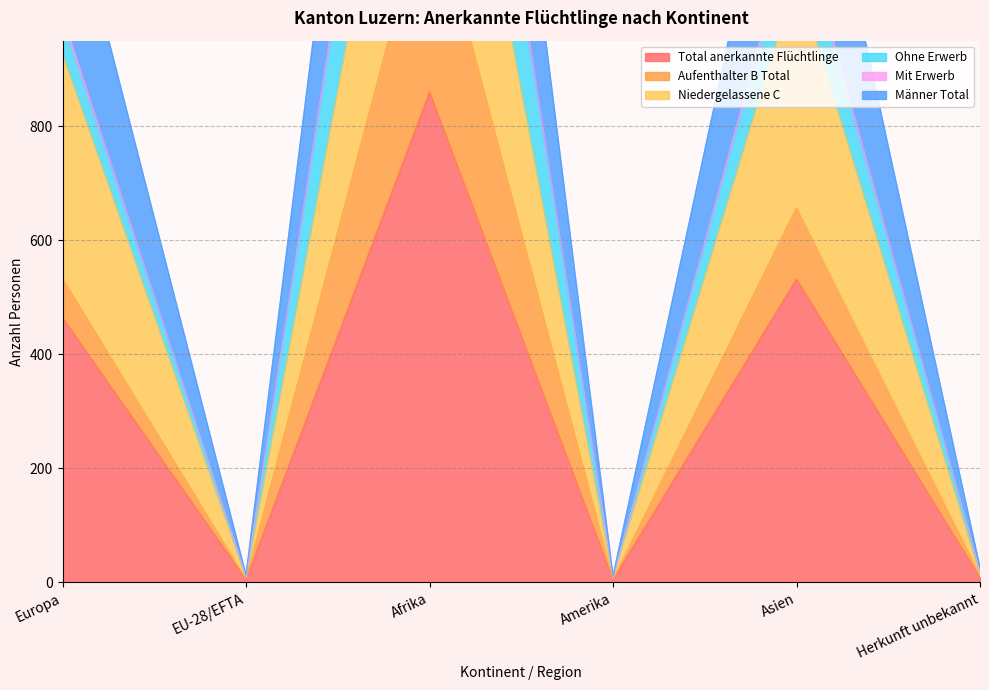

What is the label of the 6th point from the left?

Herkunft unbekannt